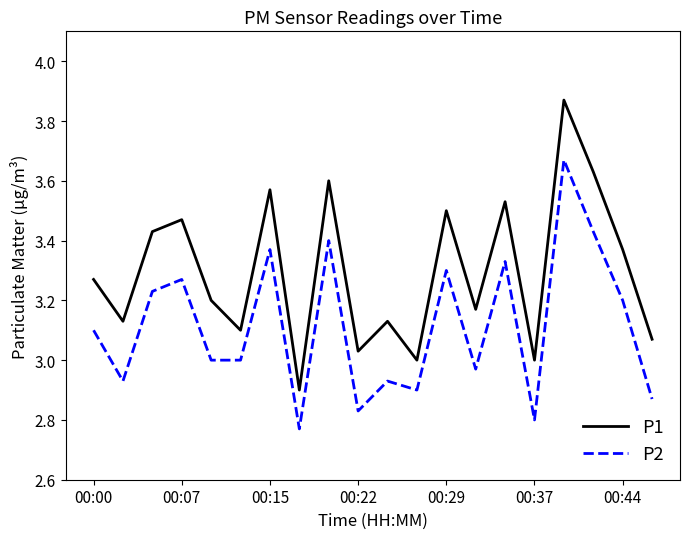

List the series in order of their overall mean, highest first.

P1, P2